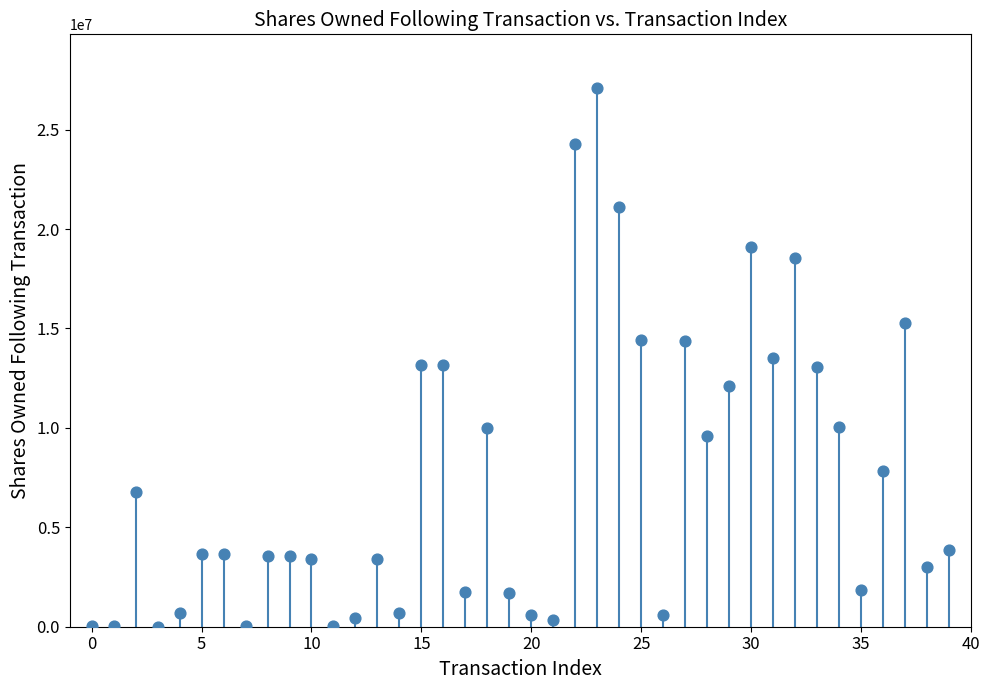

What is the range of Y values (max minus min)?

27080546